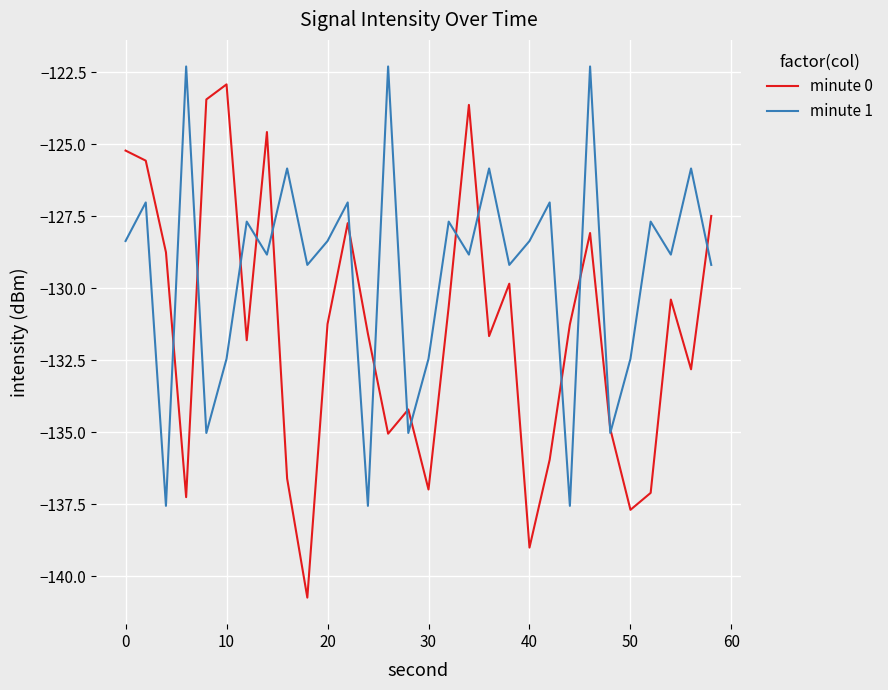

True or false: minute 0 has more than 0 points higher than both neighbors.

True